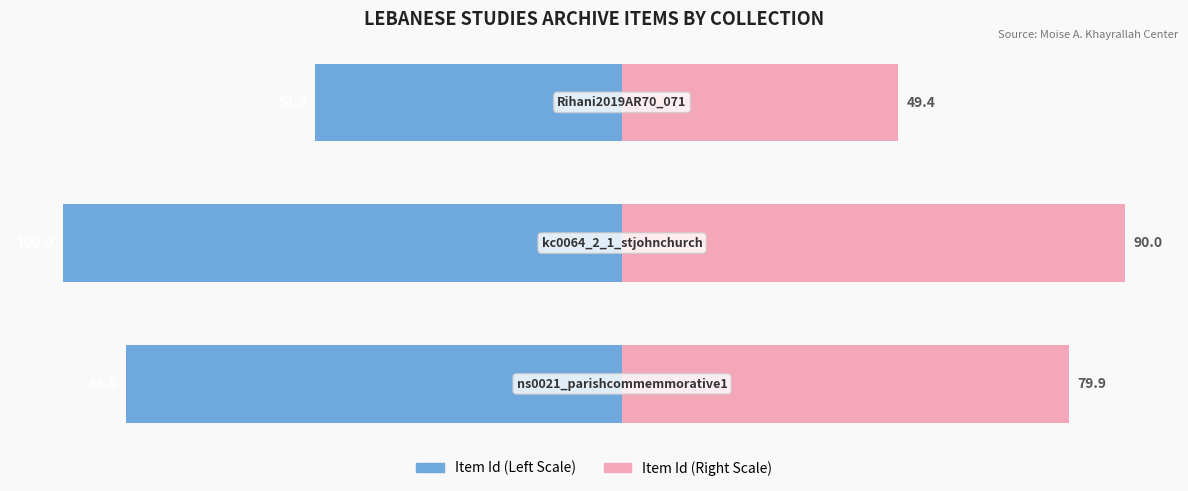

The value of Item Id (Right) at 1 is 90.0. True or false?

True